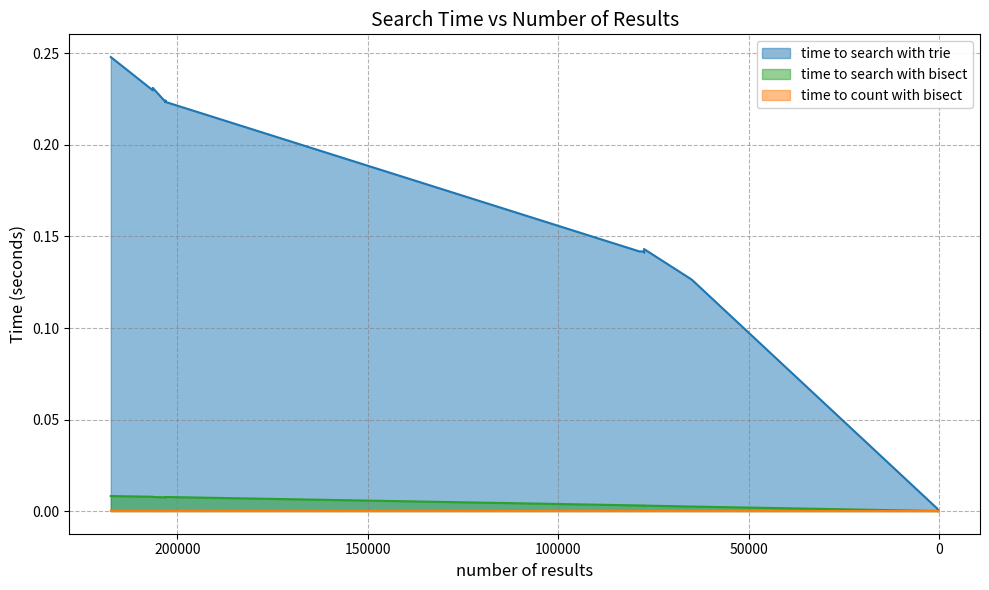

Is it true that time to search with trie equals 0.0 at 114?

True